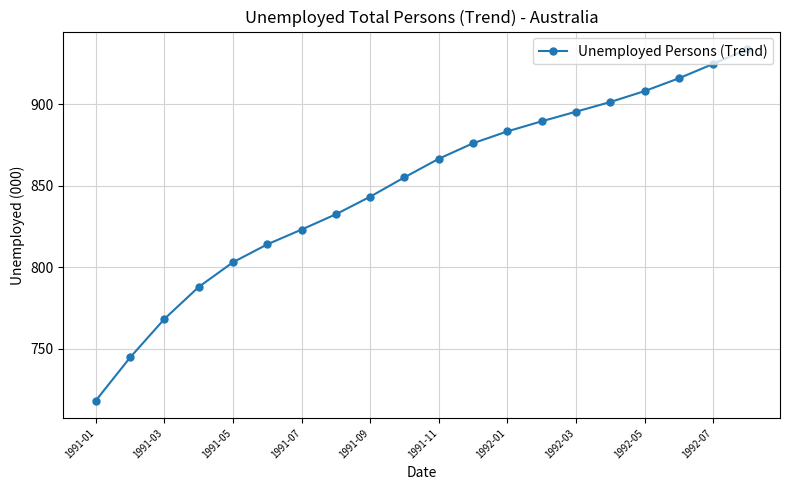

What is the value of the 3rd point from the left?

768.4